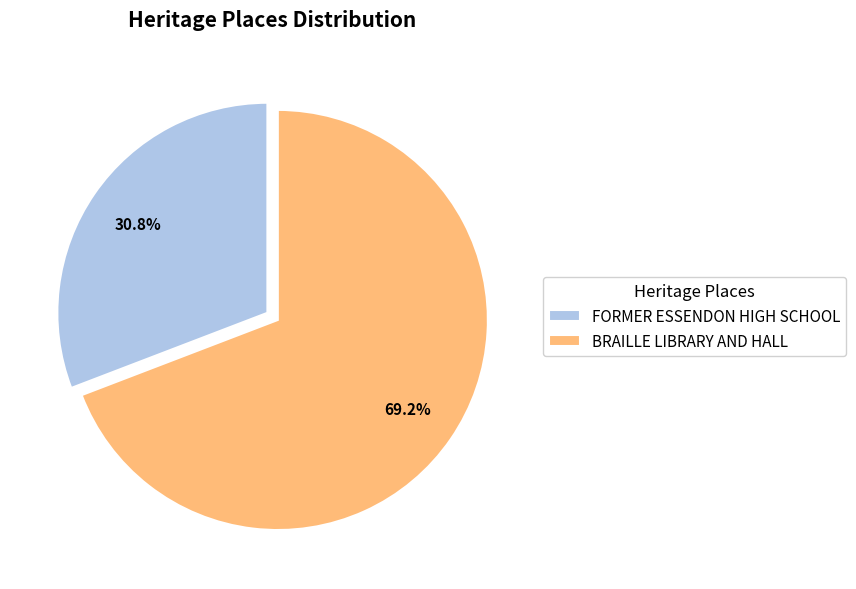

To the nearest percent, what is the average slice percentage?

50%